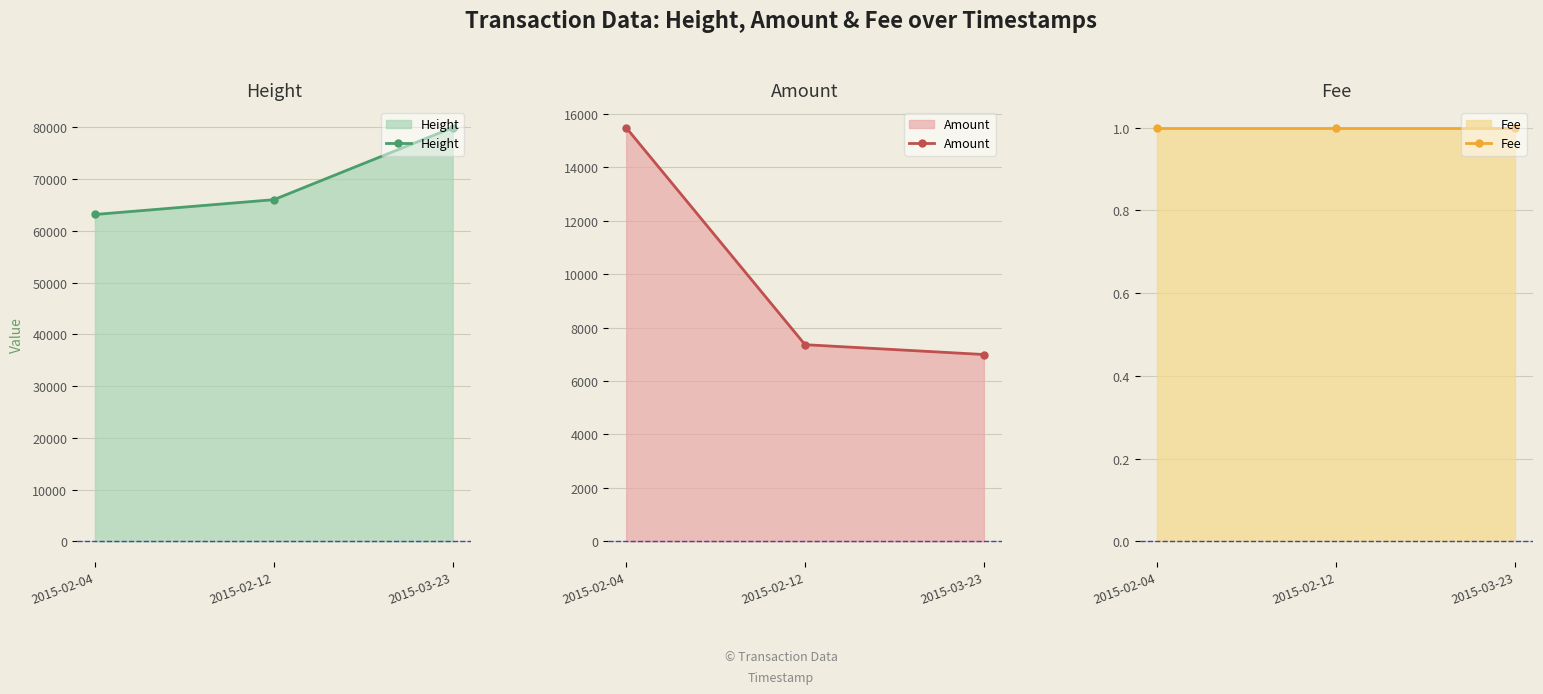

How many distinct data groups are displayed?

3